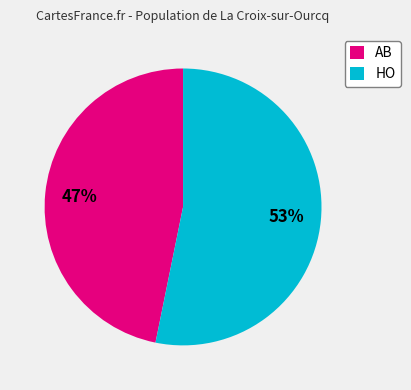

How many segments does this pie chart have?

2